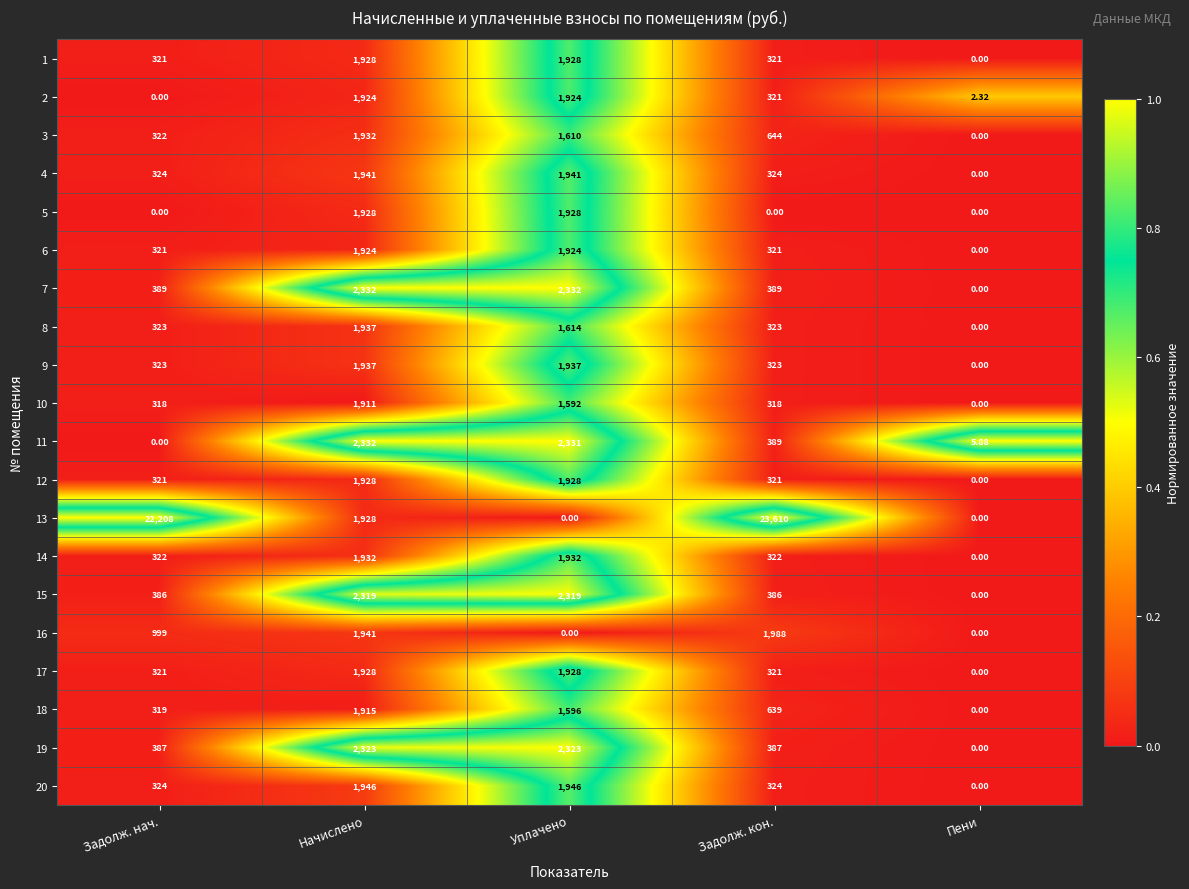

Is the value of 15 at Задолж. кон. greater than the value of 9 at Задолж. нач.?

Yes